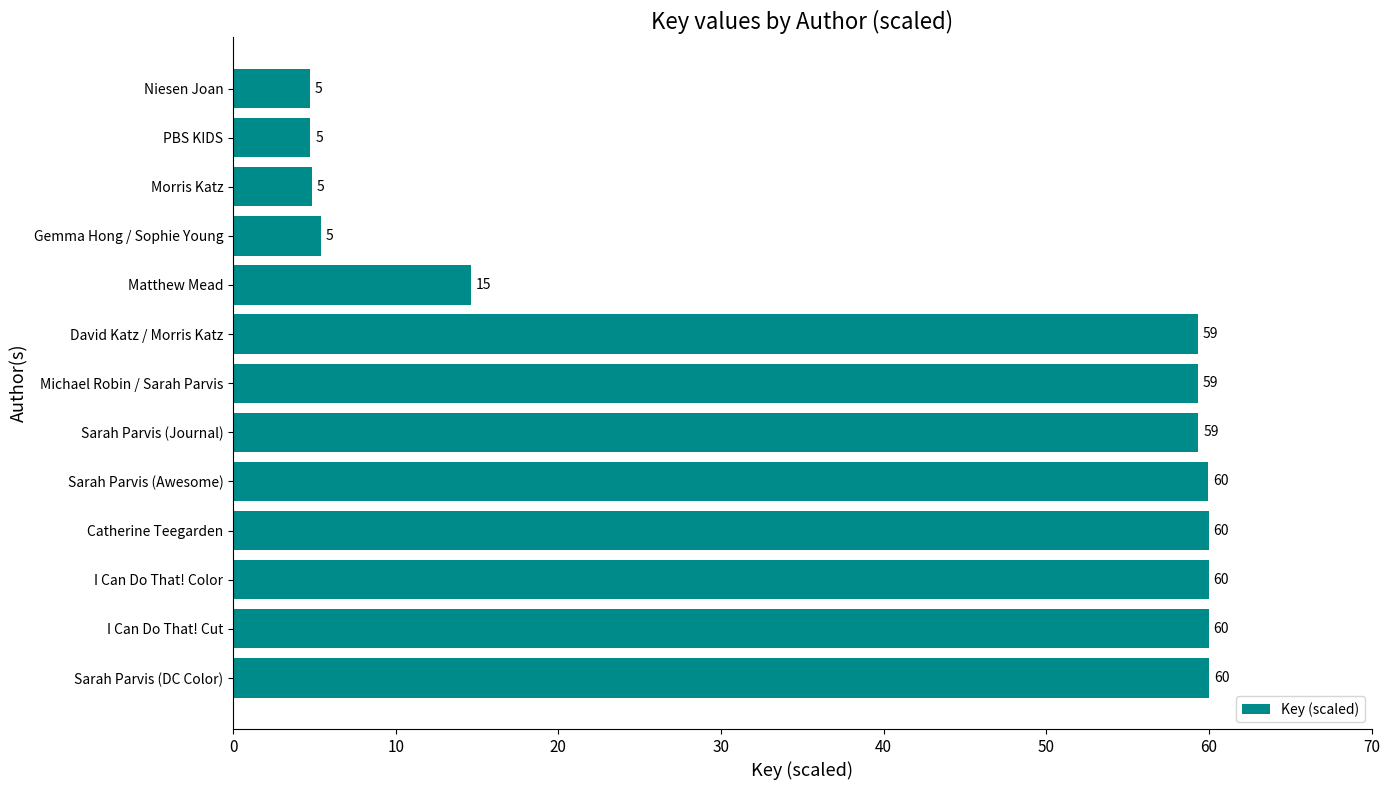

Count the number of data series in this chart.

1